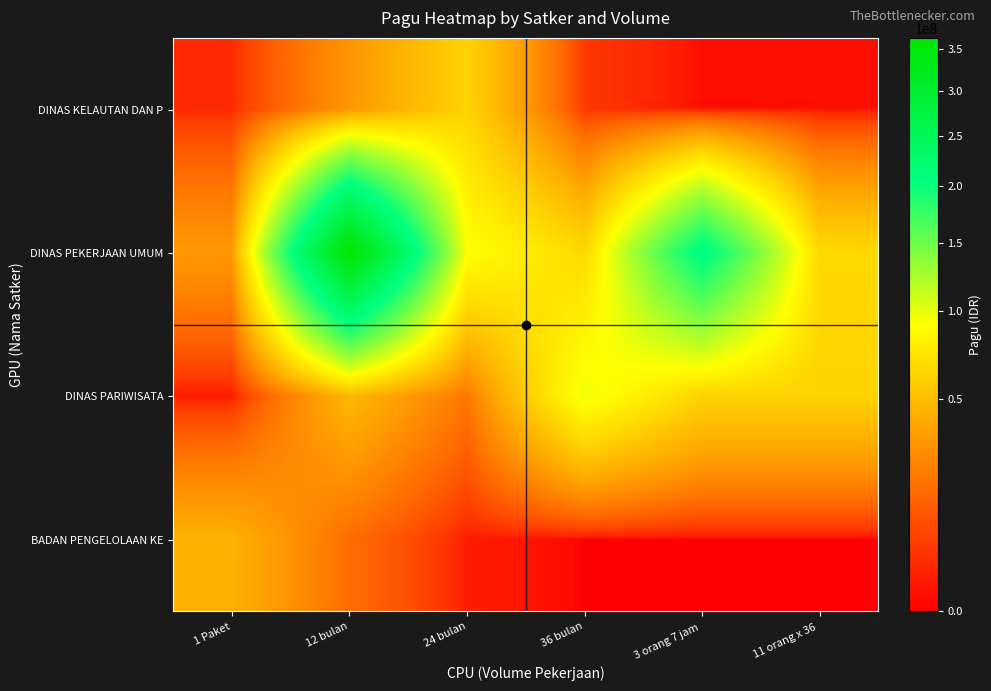

Rank the series by their maximum value, from lowest to highest.

BADAN PENGELOLAAN KE, DINAS KELAUTAN DAN P, DINAS PARIWISATA, DINAS PEKERJAAN UMUM